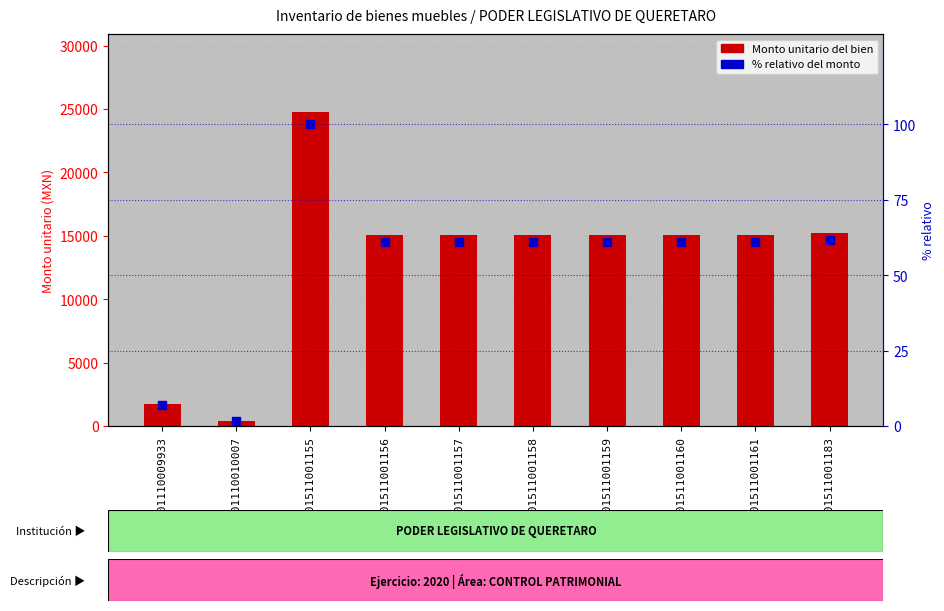

Which series contains the highest Y value?

Monto unitario del bien